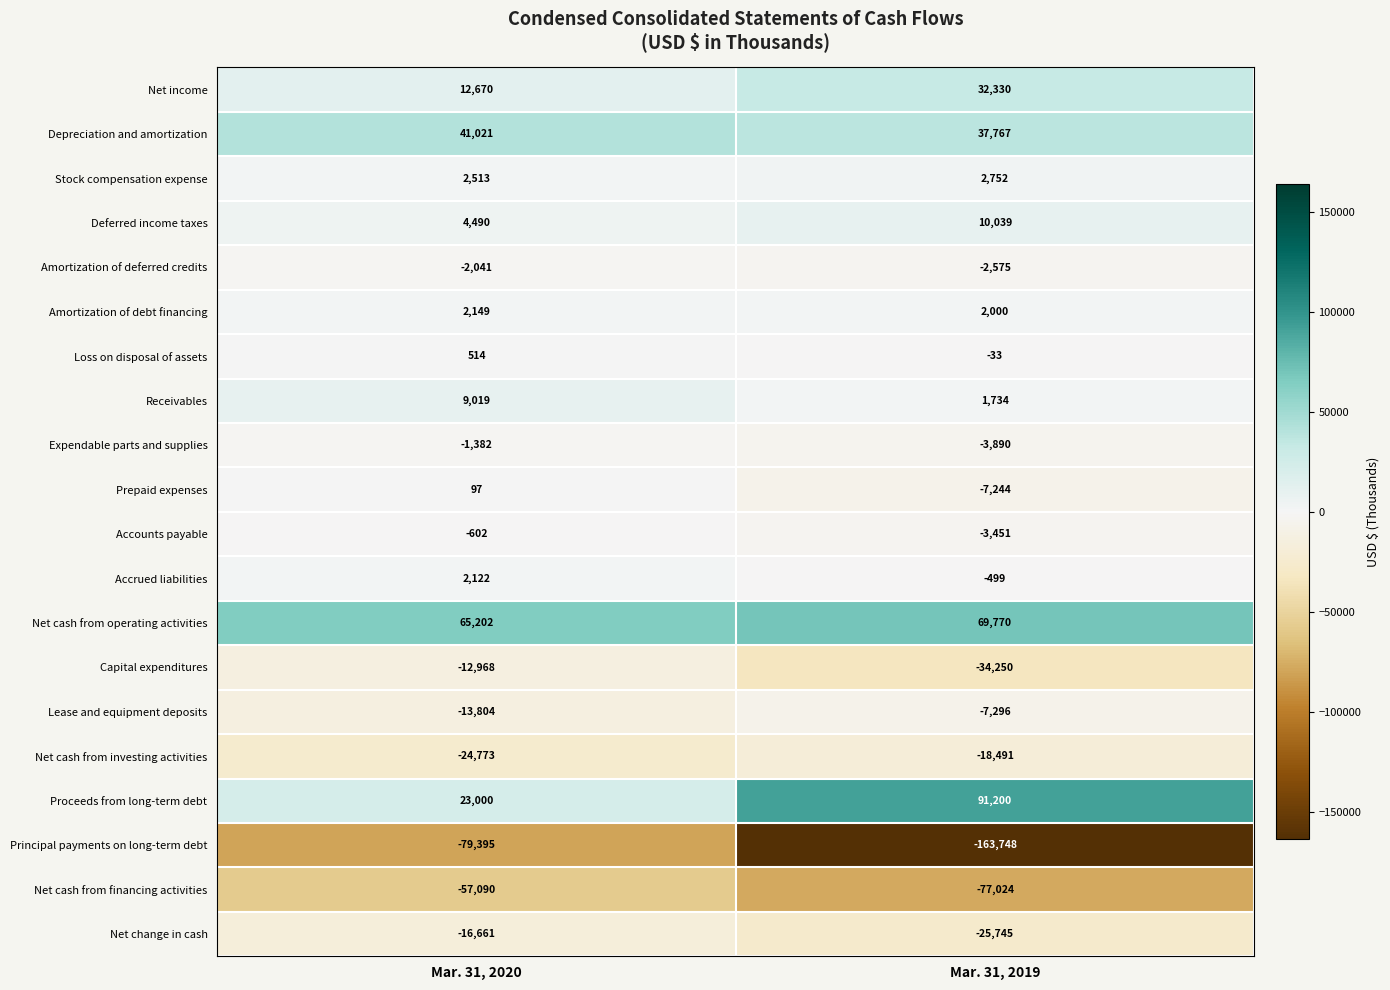

Which label corresponds to the smallest value in the chart?

Mar. 31, 2019